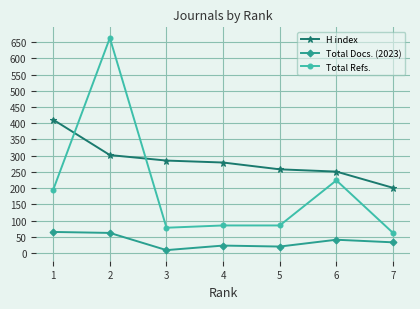

Between which two adjacent categories do Total Refs. and H index first intersect?

1 and 2